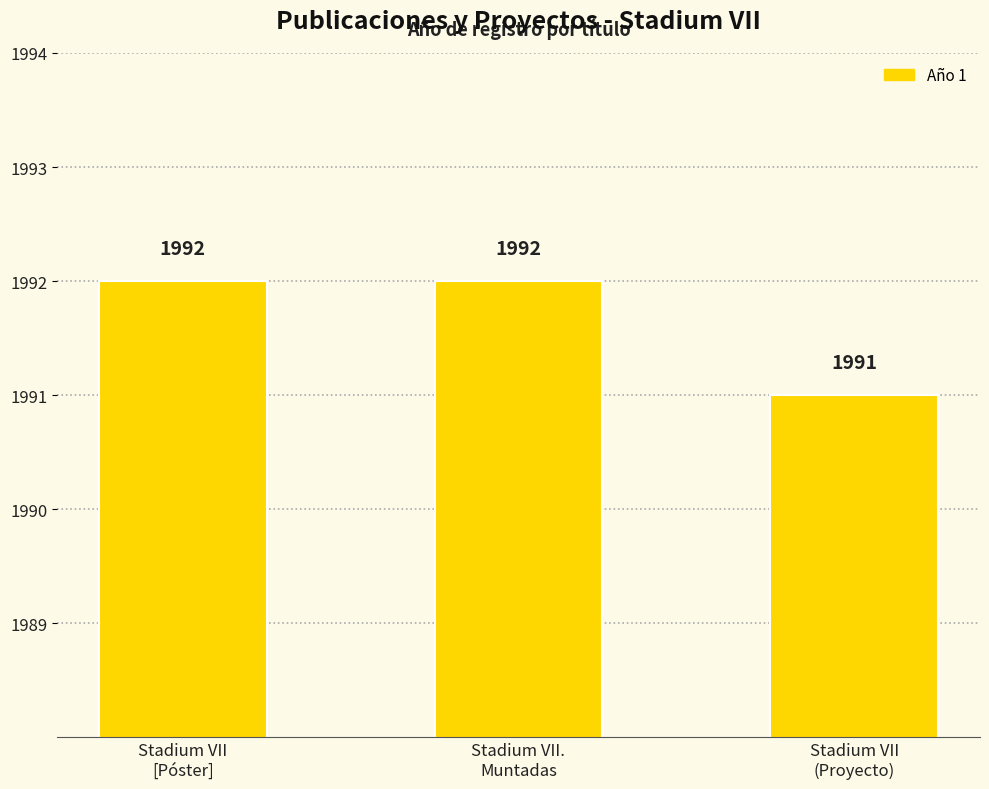

Between Stadium VII
[Póster] and Stadium VII
(Proyecto), which is larger?

Stadium VII
[Póster]